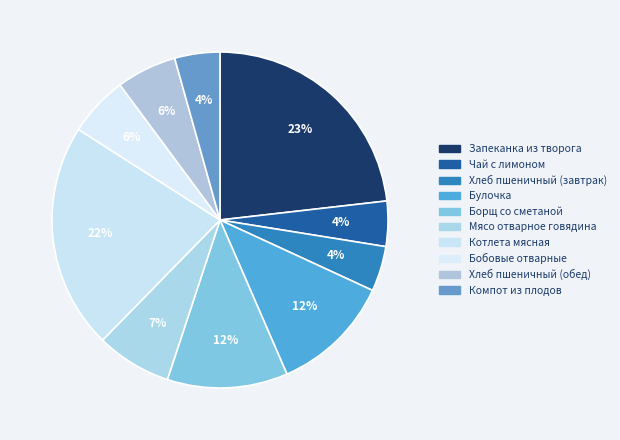

Which slice is the smallest?

Чай с лимоном